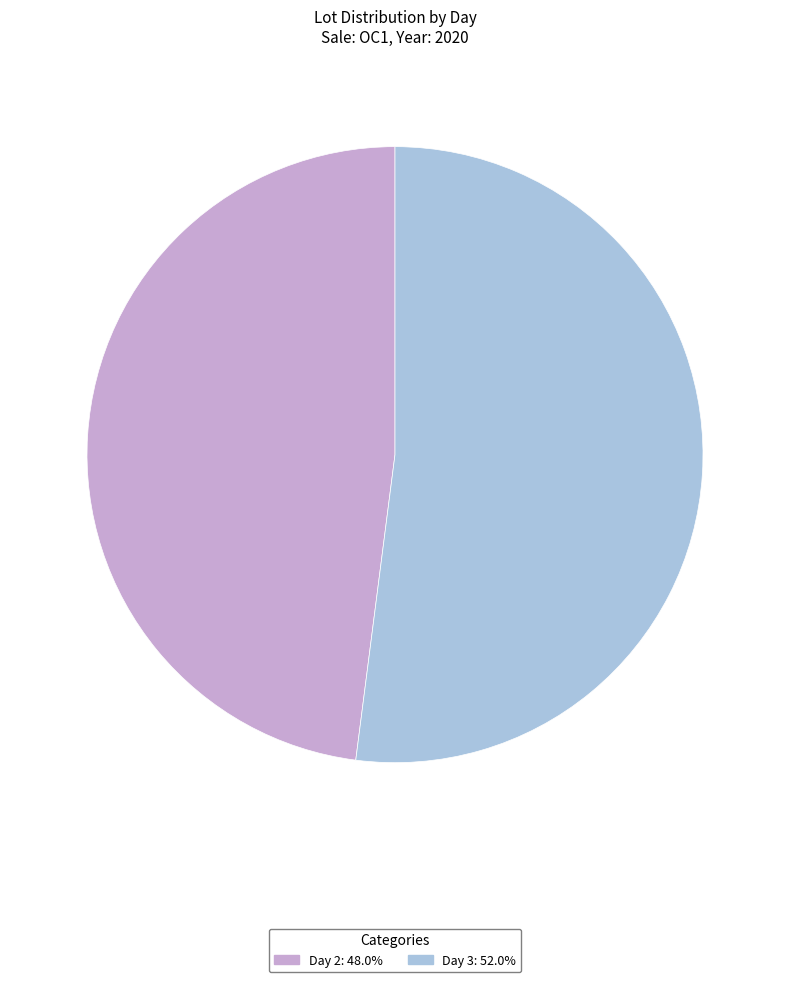

How many slices are in this pie chart?

2